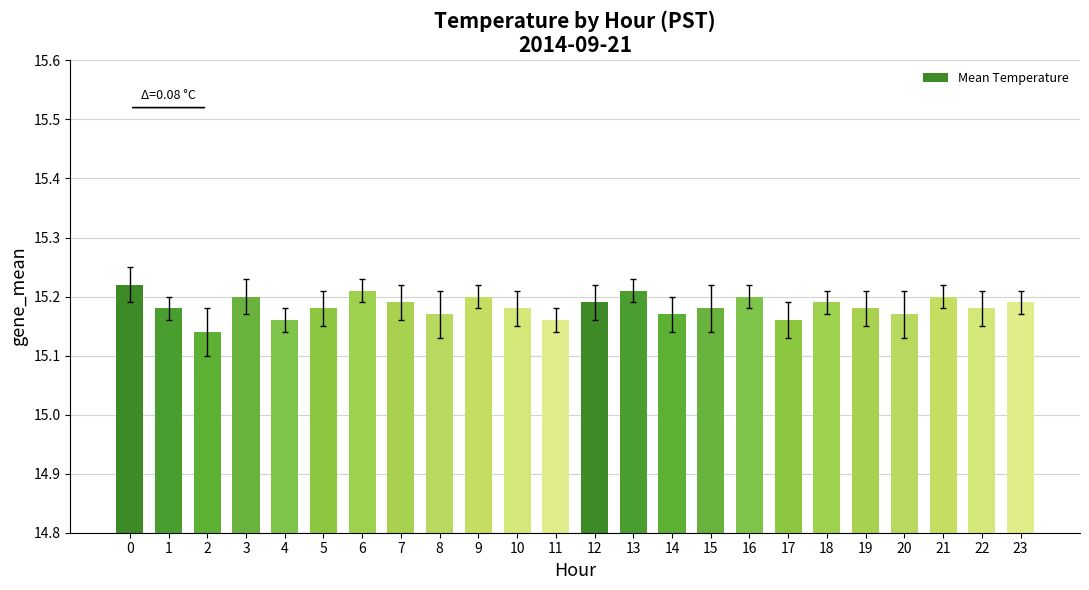

How many values are between 15 and 16?

24